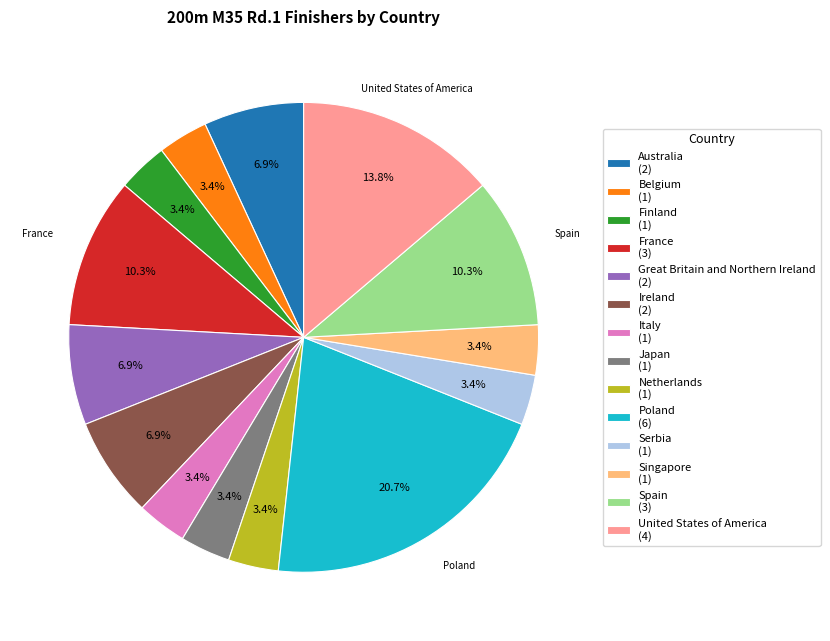

What portion of the pie excludes Italy (1)?

96.6%